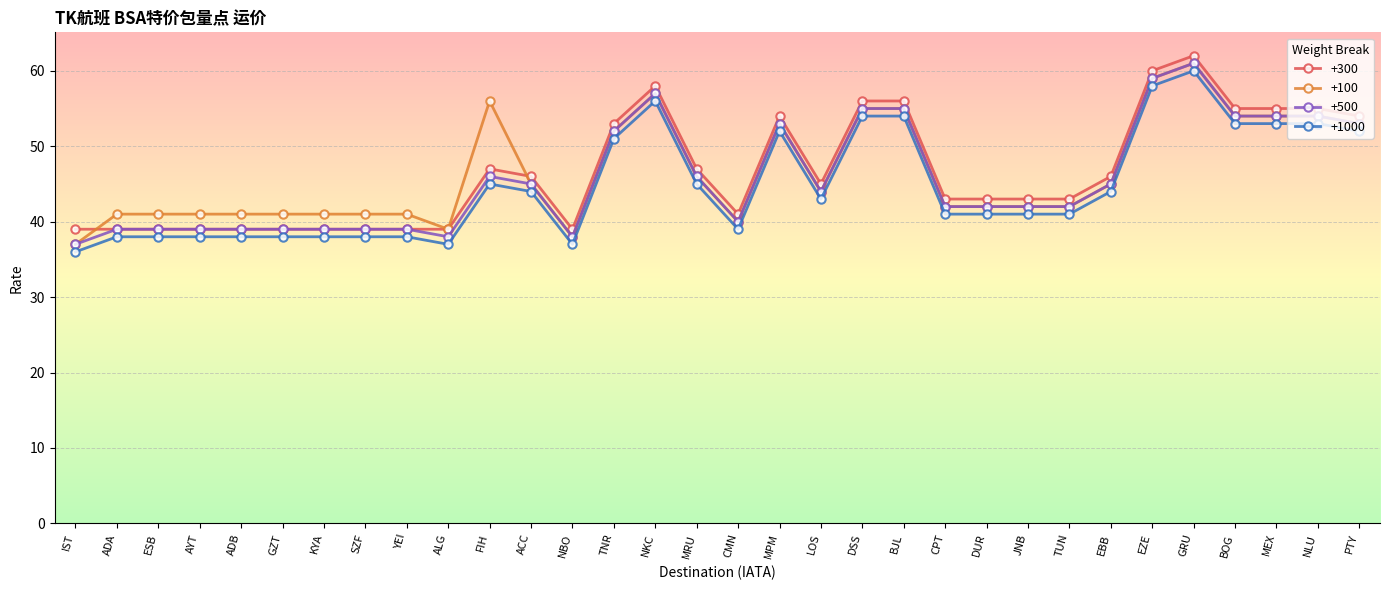

True or false: +100 has a value of 52 at TNR.

True